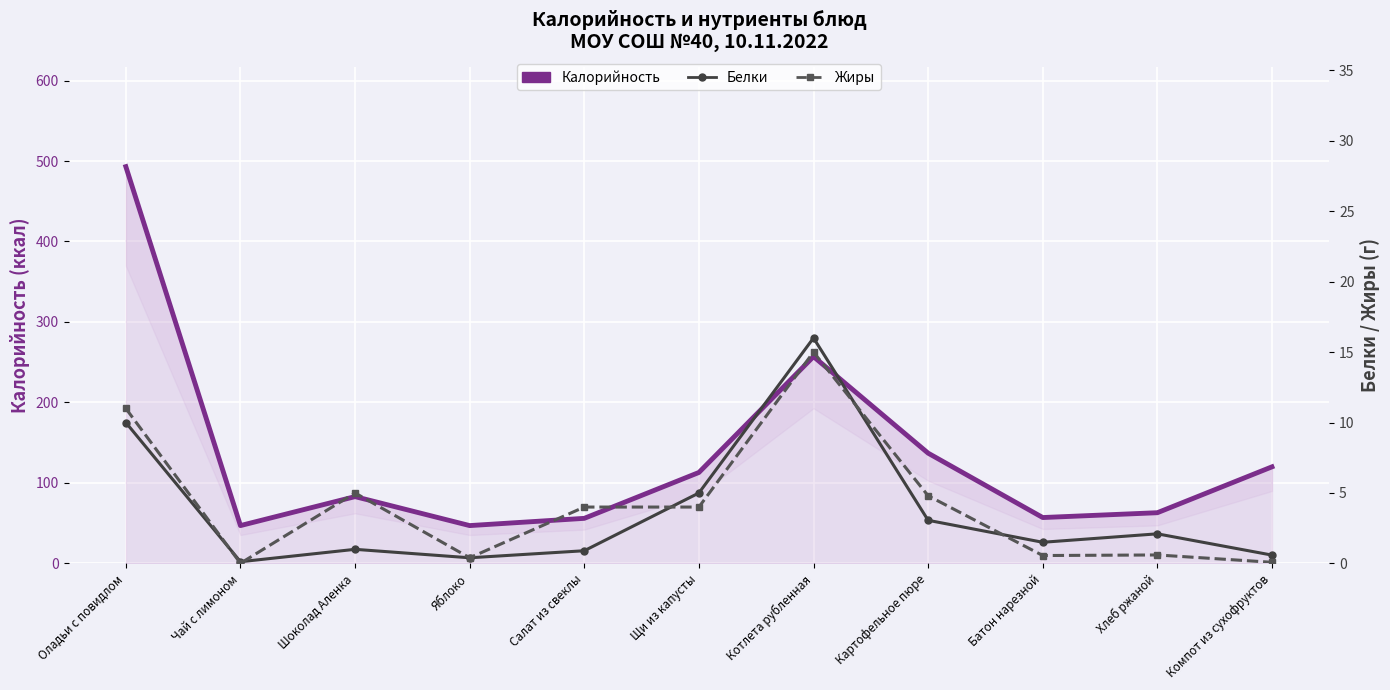

Is it true that Белки equals 0.6 at Компот из сухофруктов?

True